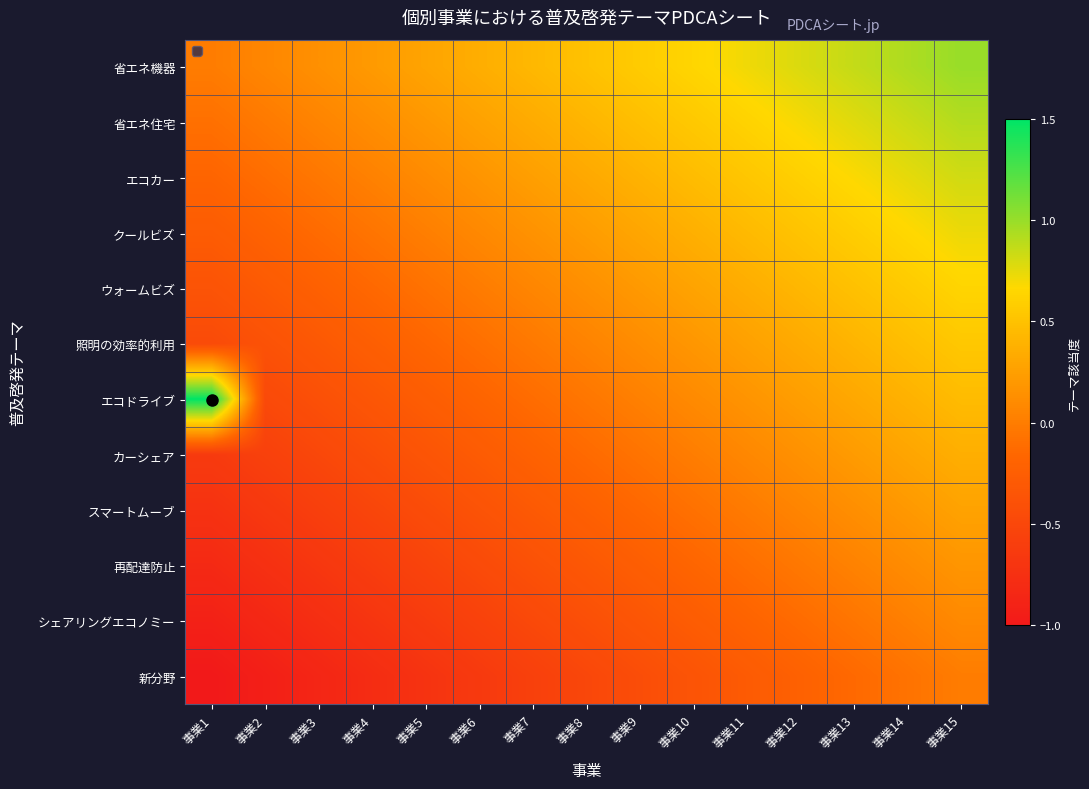

Reading right to left, extract all data points from this chart.

省エネ機器: 事業15=1.0	事業14=0.9	事業13=0.9	事業12=0.8	事業11=0.7	事業10=0.6	事業9=0.6	事業8=0.5	事業7=0.4	事業6=0.4	事業5=0.3	事業4=0.2	事業3=0.1	事業2=0.1	事業1=0.0
省エネ住宅: 事業15=0.9	事業14=0.8	事業13=0.8	事業12=0.7	事業11=0.6	事業10=0.6	事業9=0.5	事業8=0.4	事業7=0.3	事業6=0.3	事業5=0.2	事業4=0.1	事業3=0.1	事業2=-0.0	事業1=-0.1
エコカー: 事業15=0.8	事業14=0.7	事業13=0.7	事業12=0.6	事業11=0.5	事業10=0.5	事業9=0.4	事業8=0.3	事業7=0.2	事業6=0.2	事業5=0.1	事業4=0.0	事業3=-0.0	事業2=-0.1	事業1=-0.2
クールビズ: 事業15=0.7	事業14=0.7	事業13=0.6	事業12=0.5	事業11=0.4	事業10=0.4	事業9=0.3	事業8=0.2	事業7=0.2	事業6=0.1	事業5=0.0	事業4=-0.1	事業3=-0.1	事業2=-0.2	事業1=-0.3
ウォームビズ: 事業15=0.6	事業14=0.6	事業13=0.5	事業12=0.4	事業11=0.4	事業10=0.3	事業9=0.2	事業8=0.1	事業7=0.1	事業6=-0.0	事業5=-0.1	事業4=-0.1	事業3=-0.2	事業2=-0.3	事業1=-0.4
照明の効率的利用: 事業15=0.5	事業14=0.5	事業13=0.4	事業12=0.3	事業11=0.3	事業10=0.2	事業9=0.1	事業8=0.0	事業7=-0.0	事業6=-0.1	事業5=-0.2	事業4=-0.2	事業3=-0.3	事業2=-0.4	事業1=-0.5
エコドライブ: 事業15=0.5	事業14=0.4	事業13=0.3	事業12=0.2	事業11=0.2	事業10=0.1	事業9=0.0	事業8=-0.0	事業7=-0.1	事業6=-0.2	事業5=-0.3	事業4=-0.3	事業3=-0.4	事業2=-0.5	事業1=1.5
カーシェア: 事業15=0.4	事業14=0.3	事業13=0.2	事業12=0.1	事業11=0.1	事業10=0.0	事業9=-0.1	事業8=-0.1	事業7=-0.2	事業6=-0.3	事業5=-0.4	事業4=-0.4	事業3=-0.5	事業2=-0.6	事業1=-0.6
スマートムーブ: 事業15=0.3	事業14=0.2	事業13=0.1	事業12=0.1	事業11=-0.0	事業10=-0.1	事業9=-0.2	事業8=-0.2	事業7=-0.3	事業6=-0.4	事業5=-0.4	事業4=-0.5	事業3=-0.6	事業2=-0.7	事業1=-0.7
再配達防止: 事業15=0.2	事業14=0.1	事業13=0.0	事業12=-0.0	事業11=-0.1	事業10=-0.2	事業9=-0.2	事業8=-0.3	事業7=-0.4	事業6=-0.5	事業5=-0.5	事業4=-0.6	事業3=-0.7	事業2=-0.7	事業1=-0.8
シェアリングエコノミー: 事業15=0.1	事業14=0.0	事業13=-0.1	事業12=-0.1	事業11=-0.2	事業10=-0.3	事業9=-0.3	事業8=-0.4	事業7=-0.5	事業6=-0.6	事業5=-0.6	事業4=-0.7	事業3=-0.8	事業2=-0.8	事業1=-0.9
新分野: 事業15=0.0	事業14=-0.1	事業13=-0.1	事業12=-0.2	事業11=-0.3	事業10=-0.4	事業9=-0.4	事業8=-0.5	事業7=-0.6	事業6=-0.6	事業5=-0.7	事業4=-0.8	事業3=-0.9	事業2=-0.9	事業1=-1.0